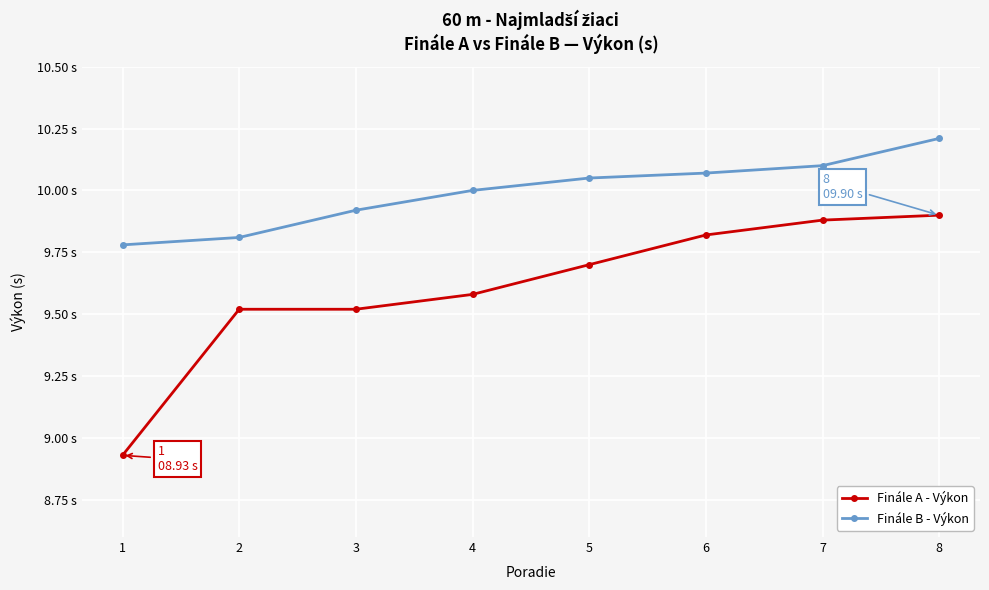

Reading left to right, transcribe all the data shown in this chart.

Finále A - Výkon: 1=8.9	2=9.5	3=9.5	4=9.6	5=9.7	6=9.8	7=9.9	8=9.9
Finále B - Výkon: 1=9.8	2=9.8	3=9.9	4=10.0	5=10.1	6=10.1	7=10.1	8=10.2